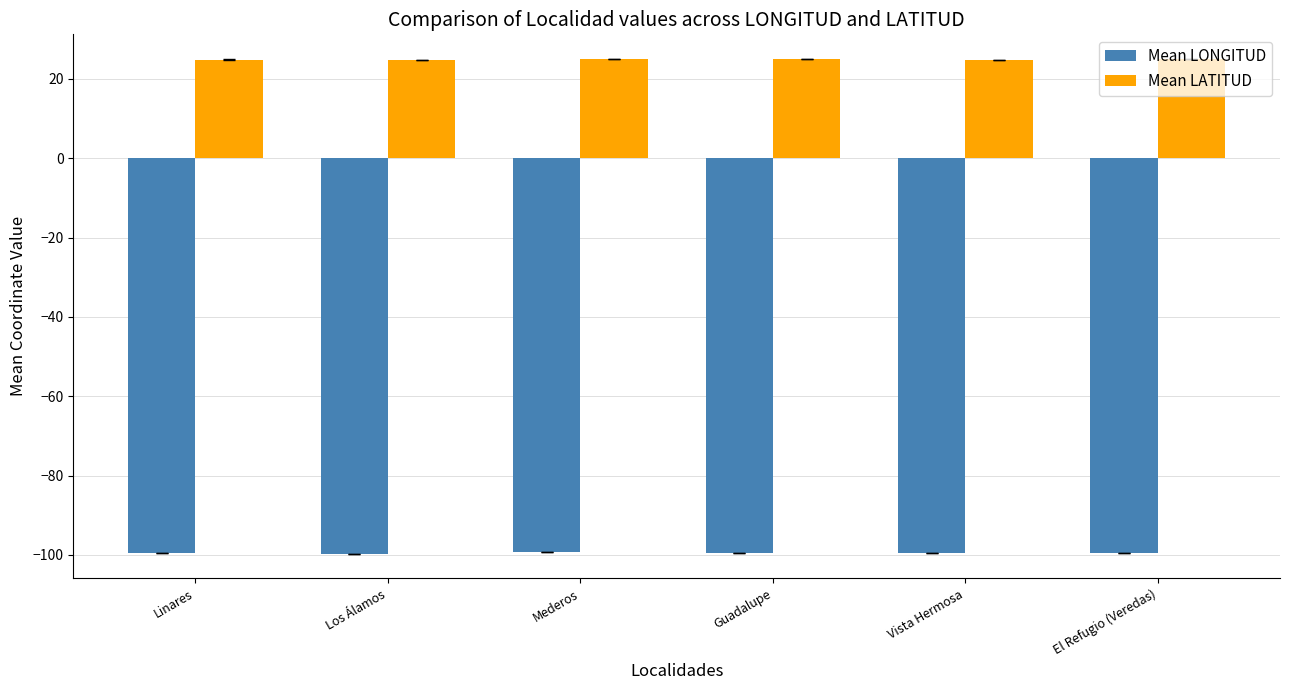

Which series has the largest total across all categories?

Mean LATITUD